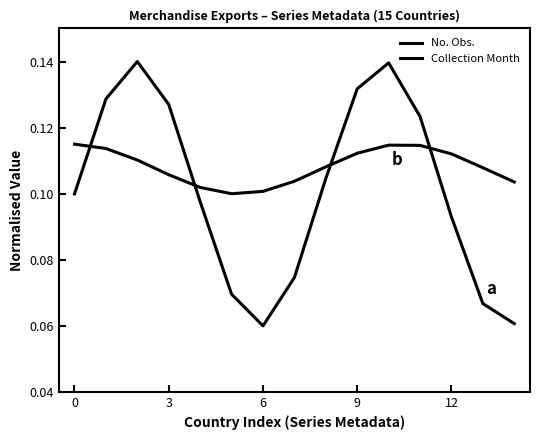

Where is the first local minimum for Collection Month?

5